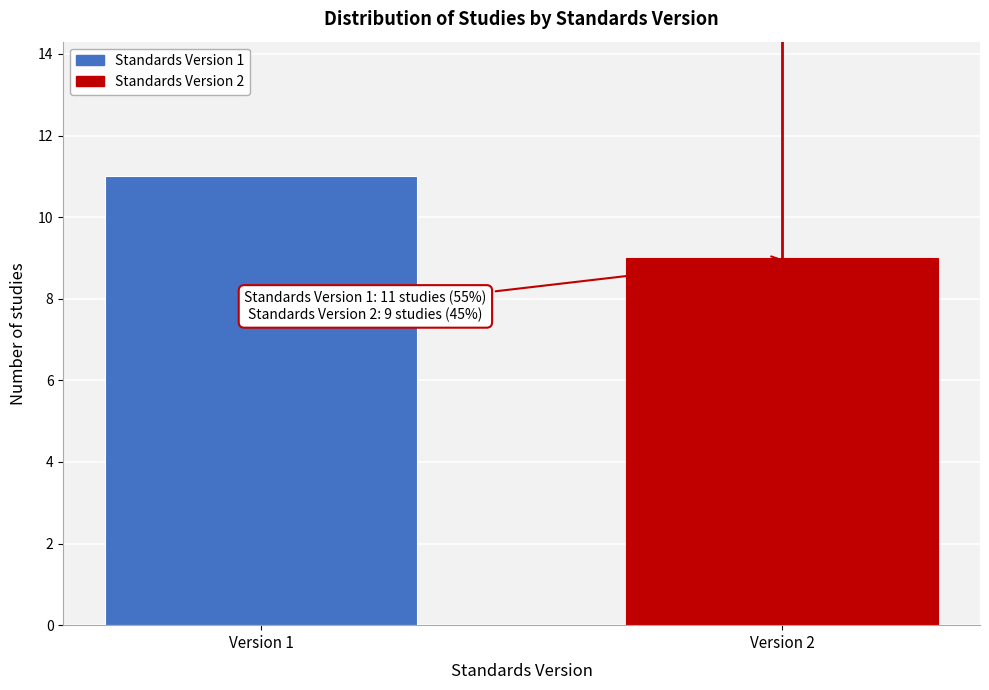

Reading left to right, what are all the values shown in this chart?

11	9